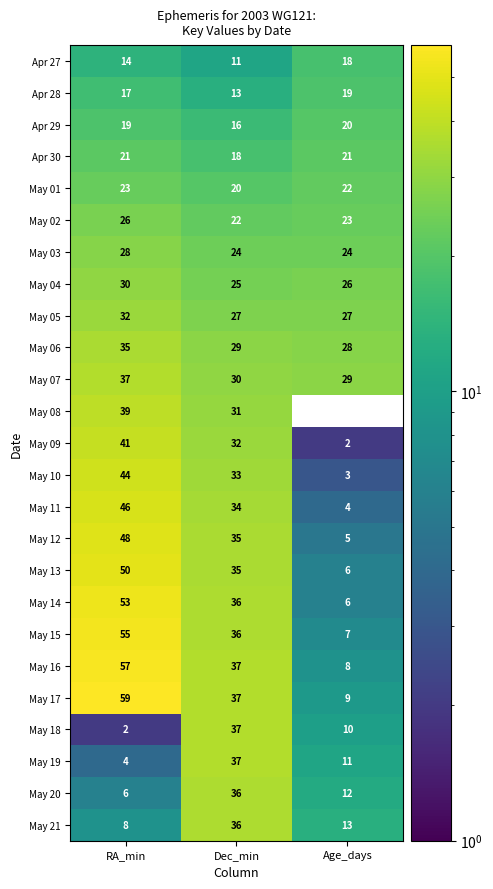

What is the difference between the highest and lowest values at Age_days?

29